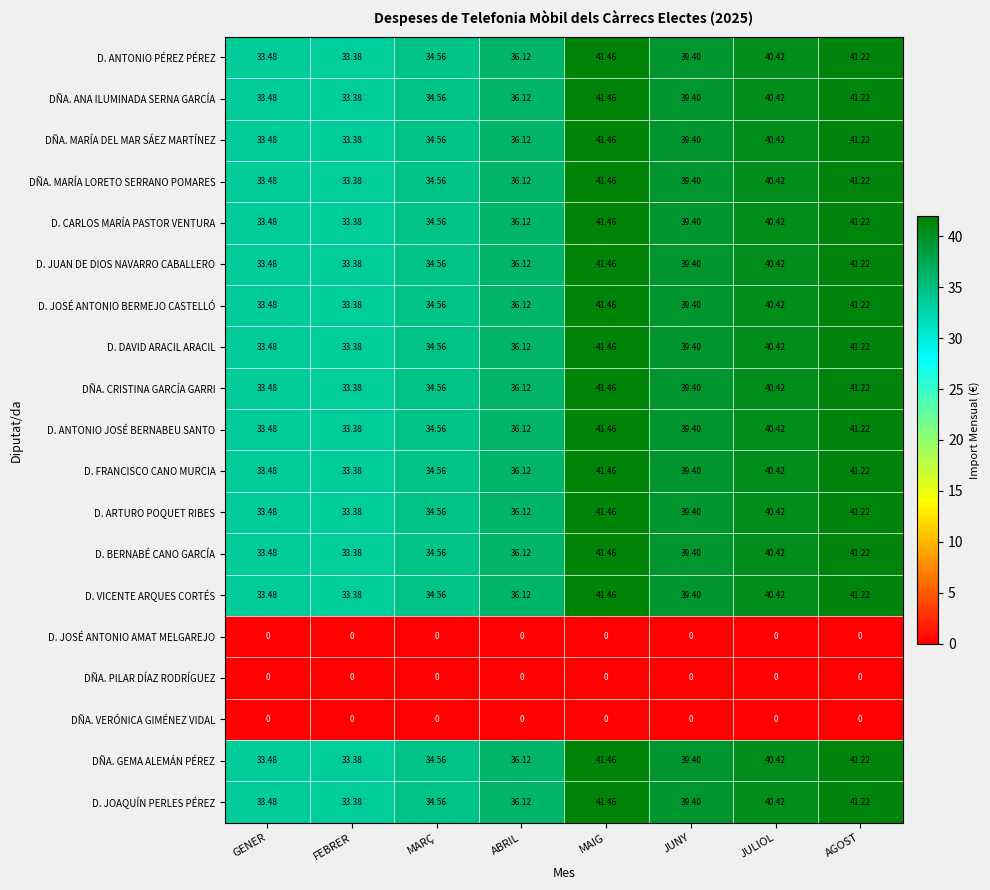

At which category does the chart reach its peak across all series?

MAIG